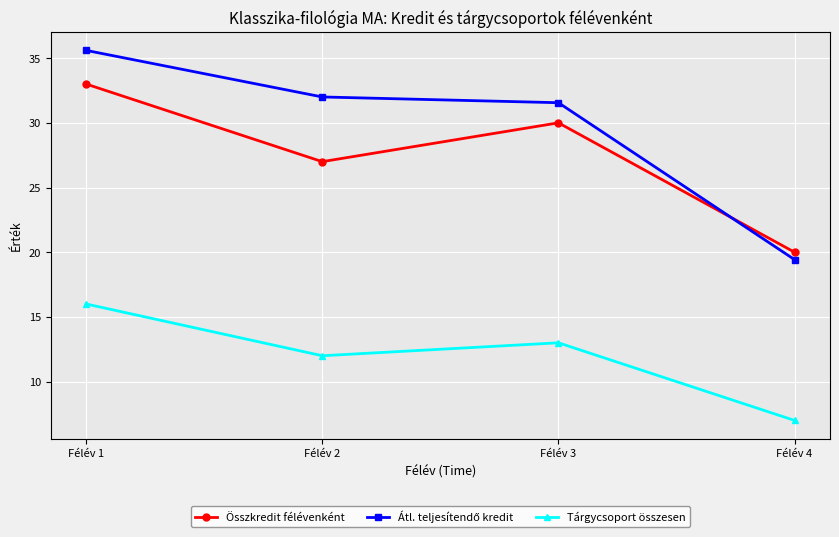

True or false: Összkredit félévenként has a value of 28.6 at Félév 4.

False